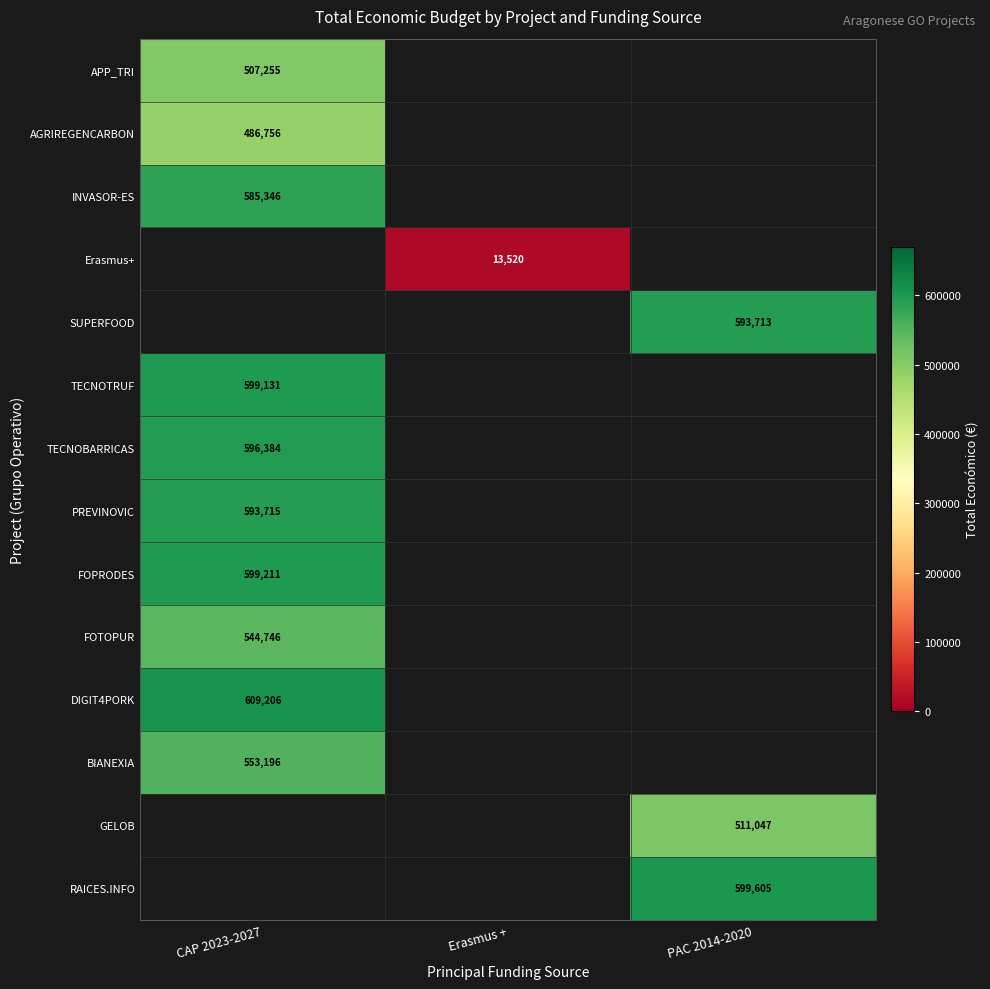

Is the value of DIGIT4PORK at CAP 2023-2027 greater than the value of SUPERFOOD at PAC 2014-2020?

Yes